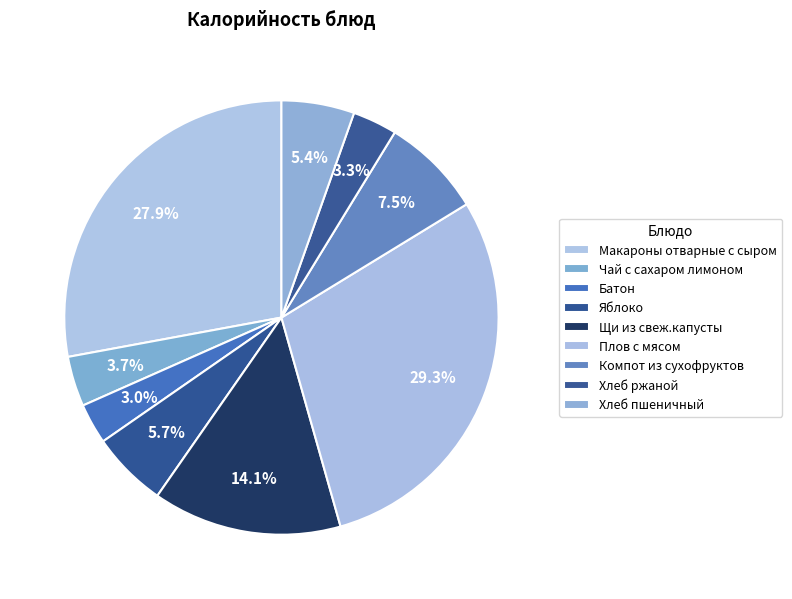

Is it true that Яблоко is 6% of the pie?

True